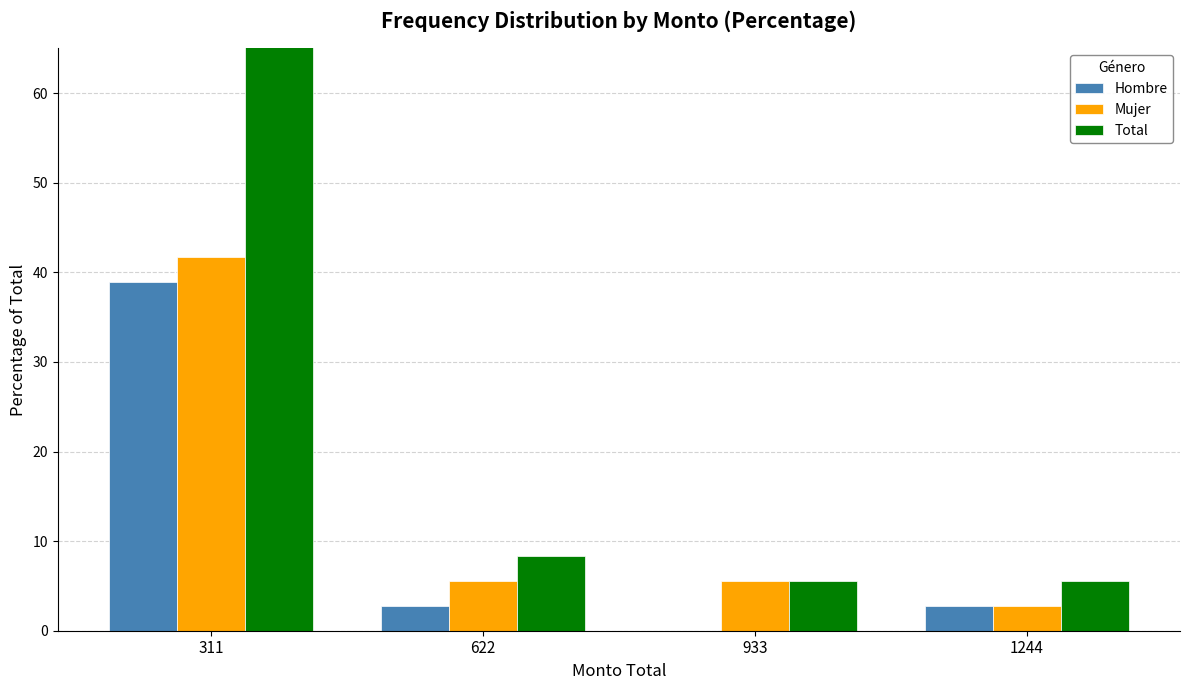

How many bars are there in each group?

3